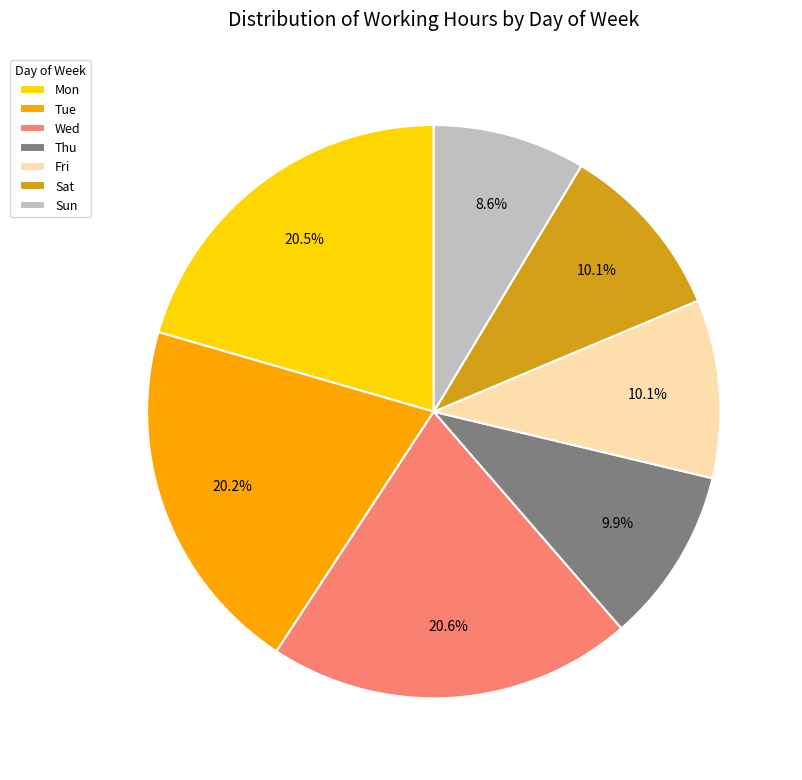

Which category has the smallest portion of the pie?

Sun